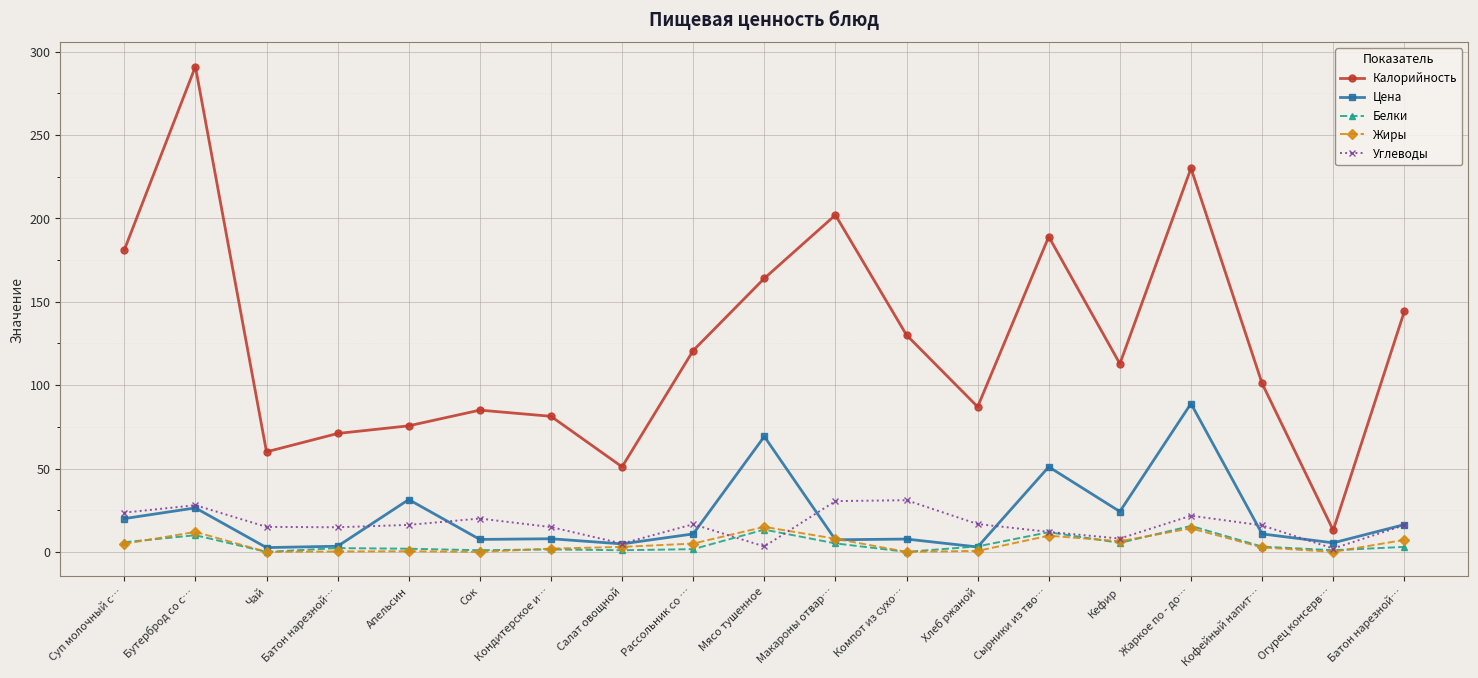

Does the chart have visible grid lines?

Yes